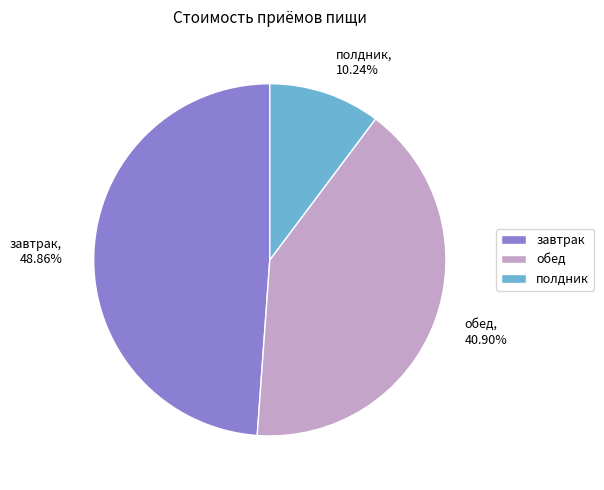

To the nearest percent, what is the combined percentage of обед and завтрак?

90%